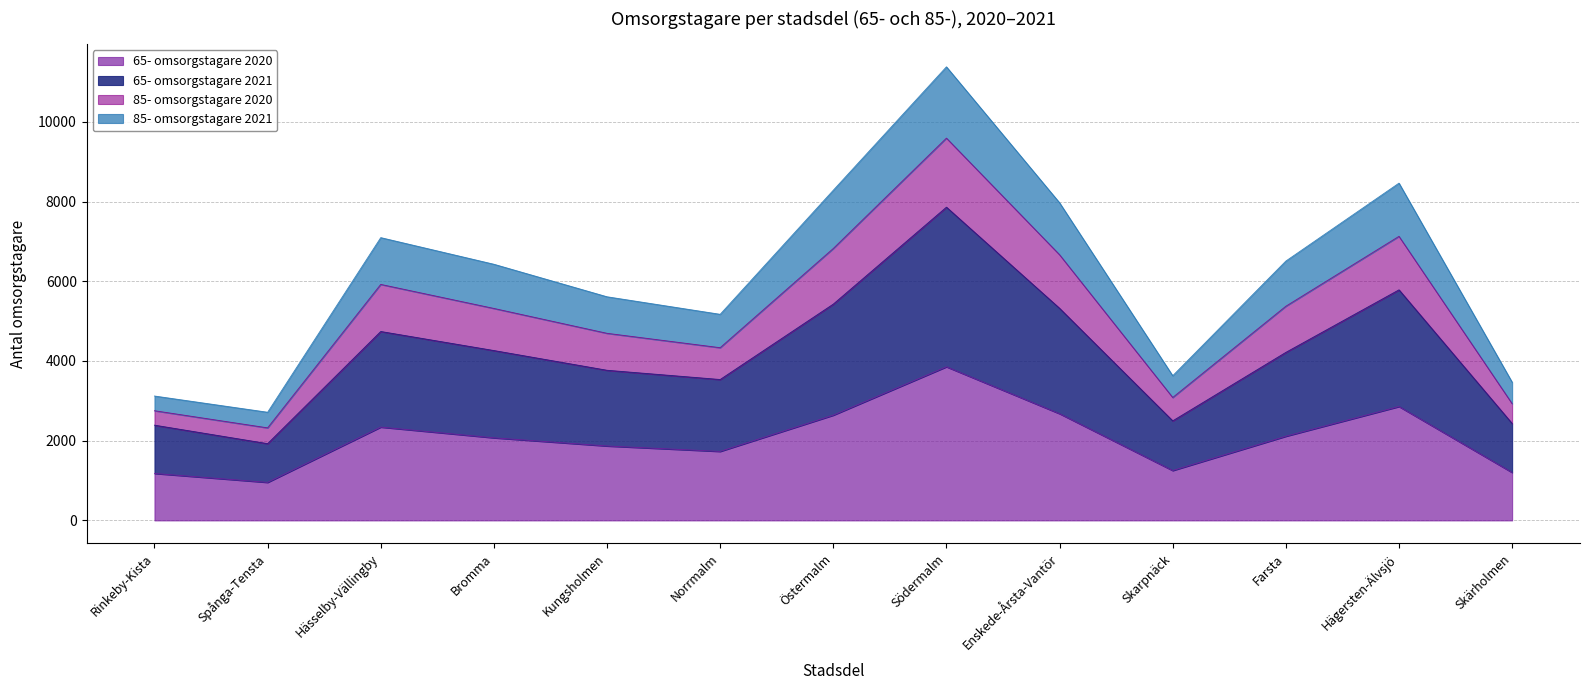

Reading left to right, extract all data points from this chart.

85- omsorgstagare 2021: 3121	2714	7095	6427	5611	5171	8284	11380	7969	3630	6507	8462	3468
85- omsorgstagare 2020: 2752	2322	5921	5318	4694	4333	6822	9591	6665	3084	5373	7127	2929
65- omsorgstagare 2021: 2390	1926	4740	4262	3767	3535	5427	7859	5321	2498	4216	5785	2431
65- omsorgstagare 2020: 1178	954	2341	2072	1867	1731	2640	3854	2677	1251	2111	2857	1202